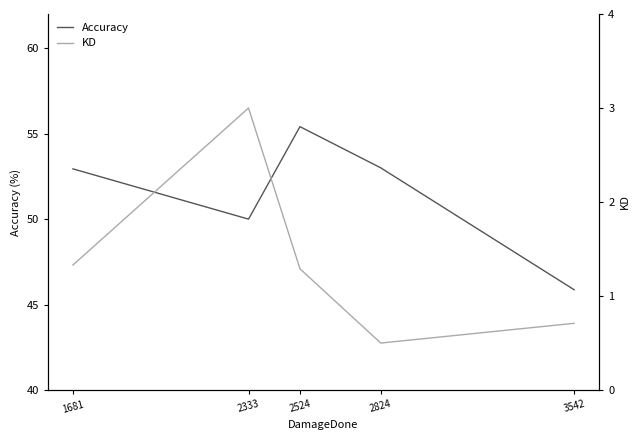

Reading right to left, what are all the values shown in this chart?

Accuracy: 45.9	53.0	55.4	50.0	52.9
KD: 0.7	0.5	1.3	3.0	1.3